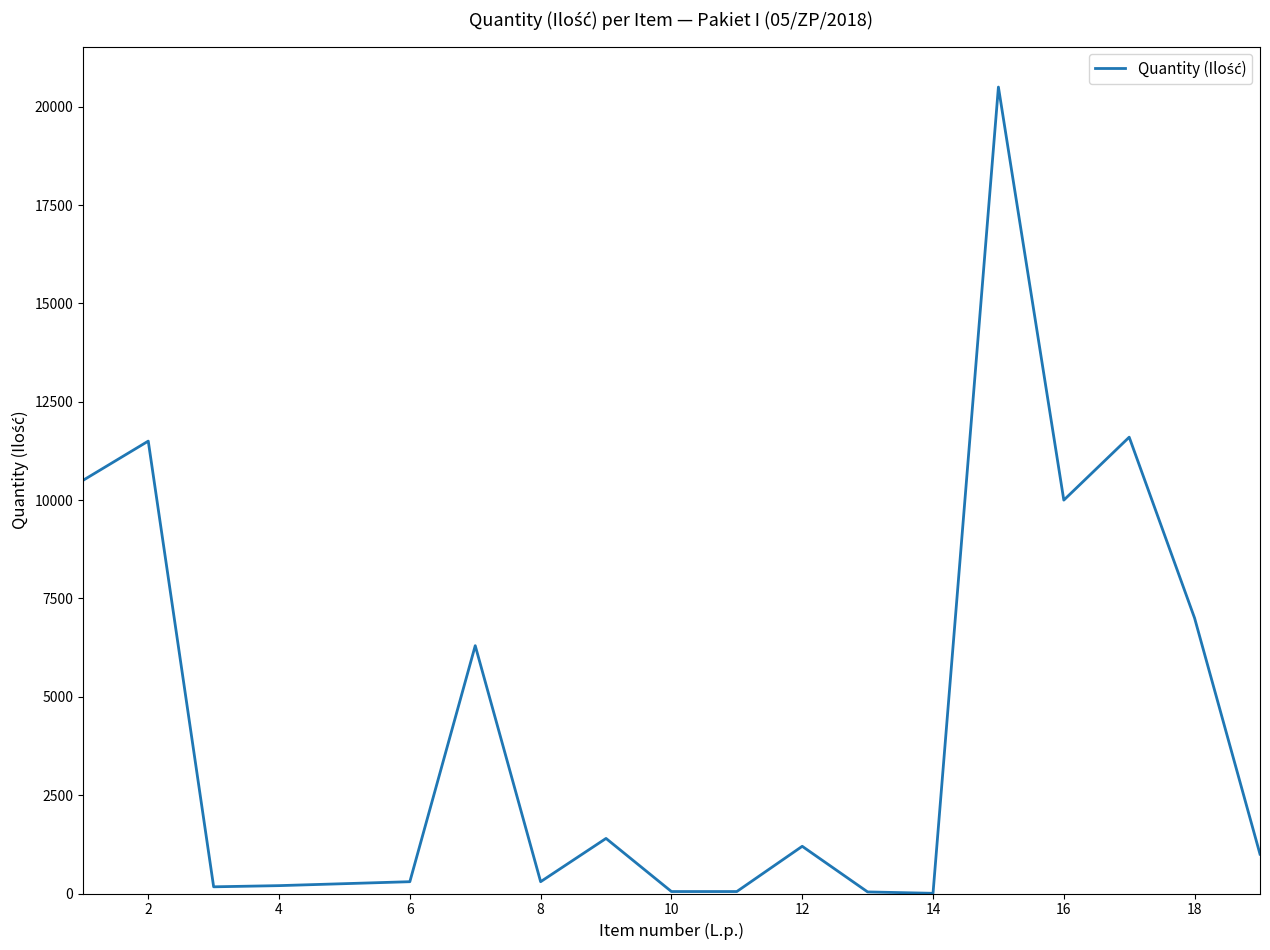

What is the maximum value shown in the chart?

20500